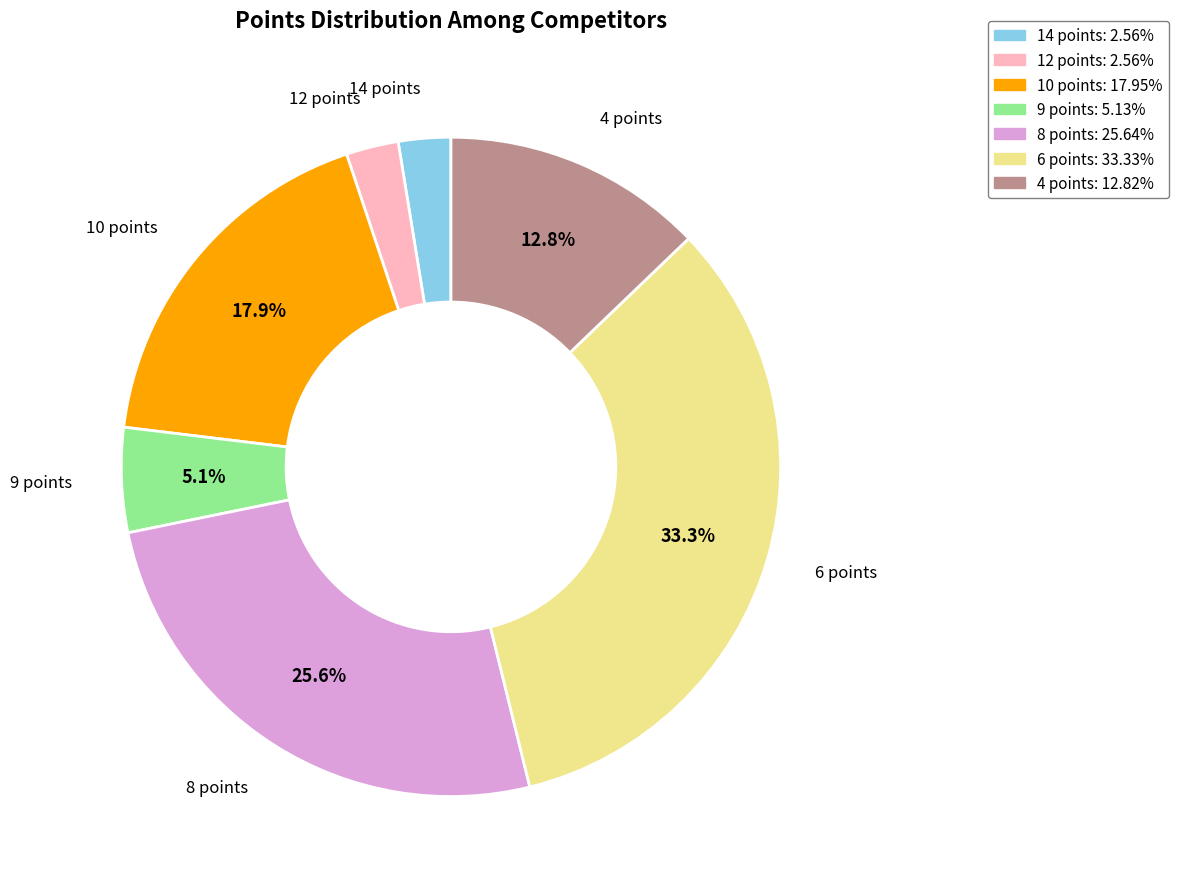

Is the sum of 9 points: 5.13% and 6 points: 33.33% greater than half?

No